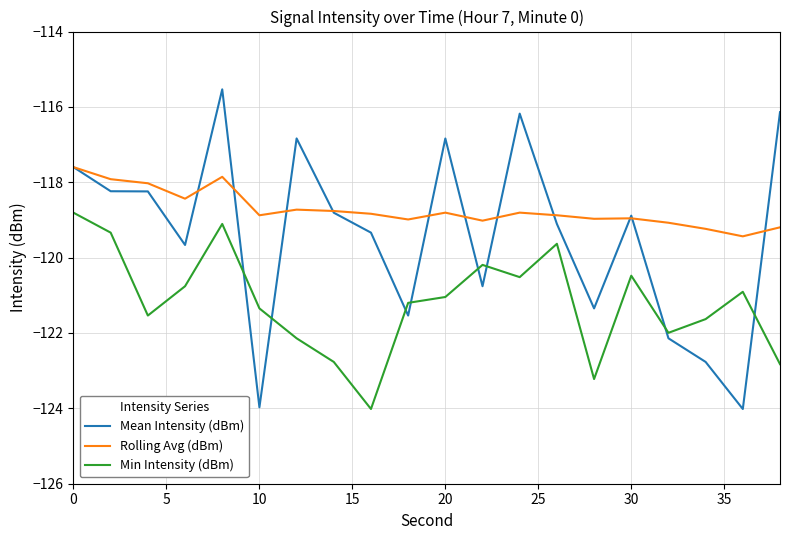

How many series are shown in this chart?

3